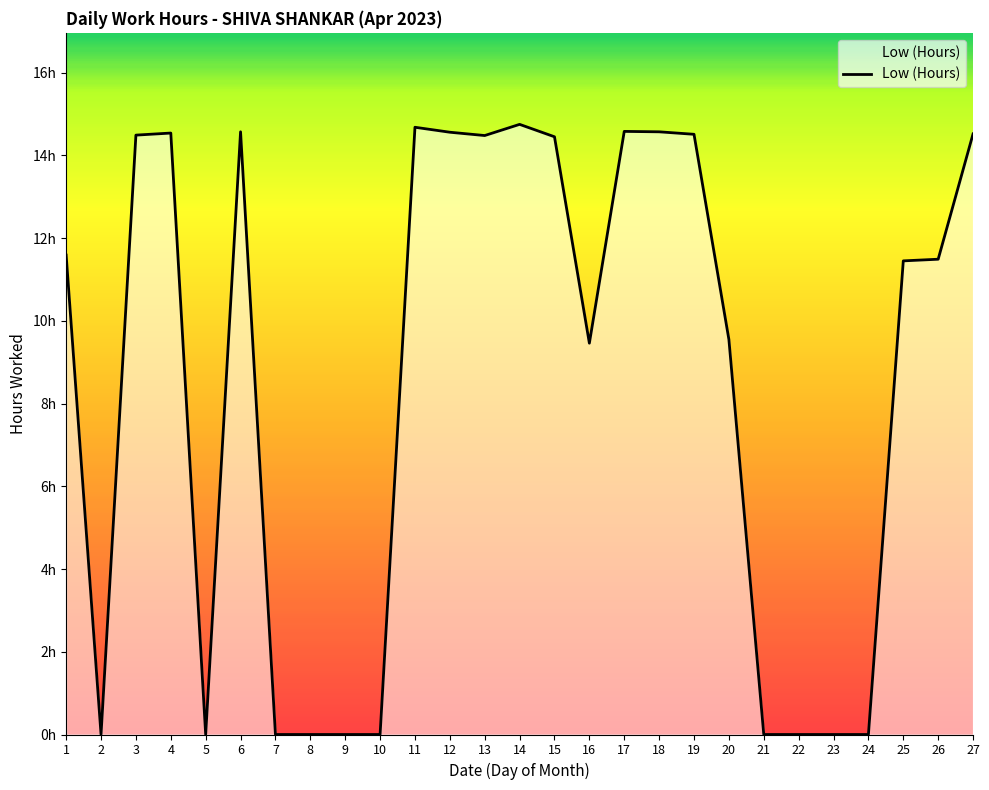

How many points are higher than both their immediate neighbors (excluding endpoints)?

5